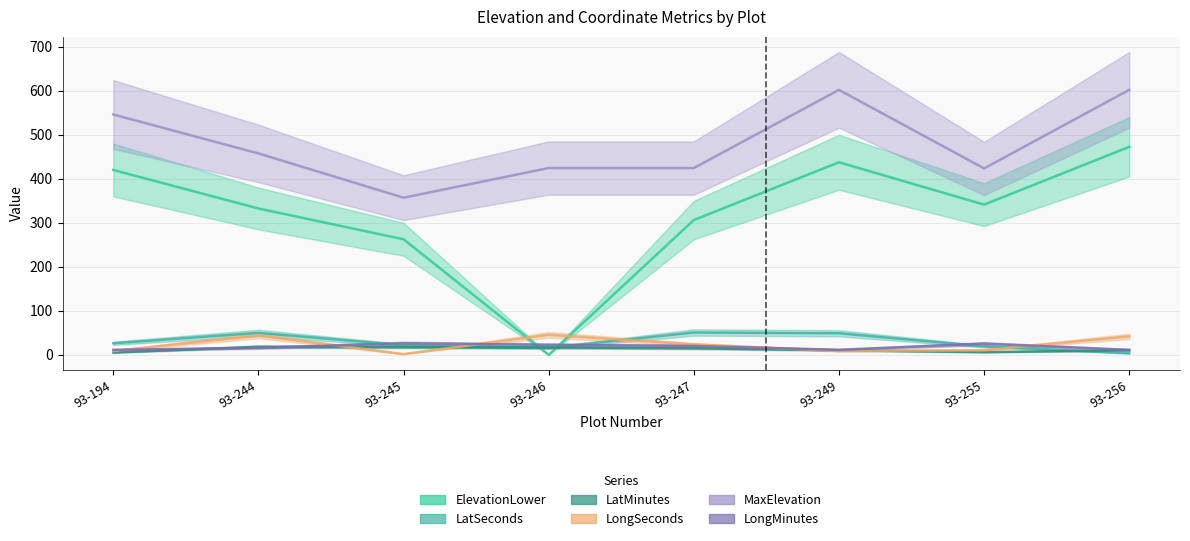

What is the sum of all ElevationLower values?

2572.5